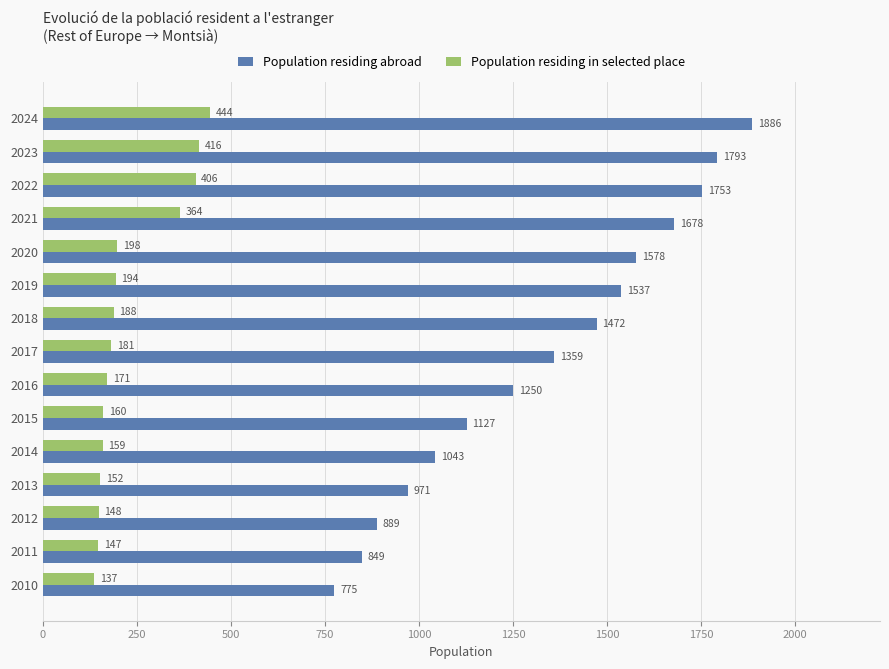

Rank the series by their average value, from highest to lowest.

Population residing abroad, Population residing in selected place